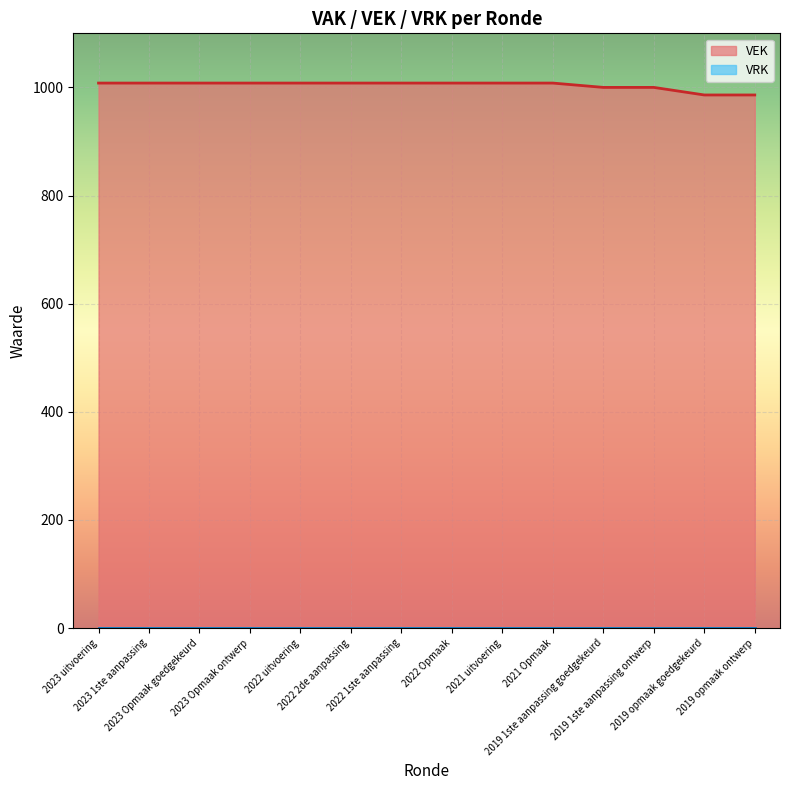

What is the ratio of the value at 2021 uitvoering to the value at 2019 opmaak ontwerp?

1.0